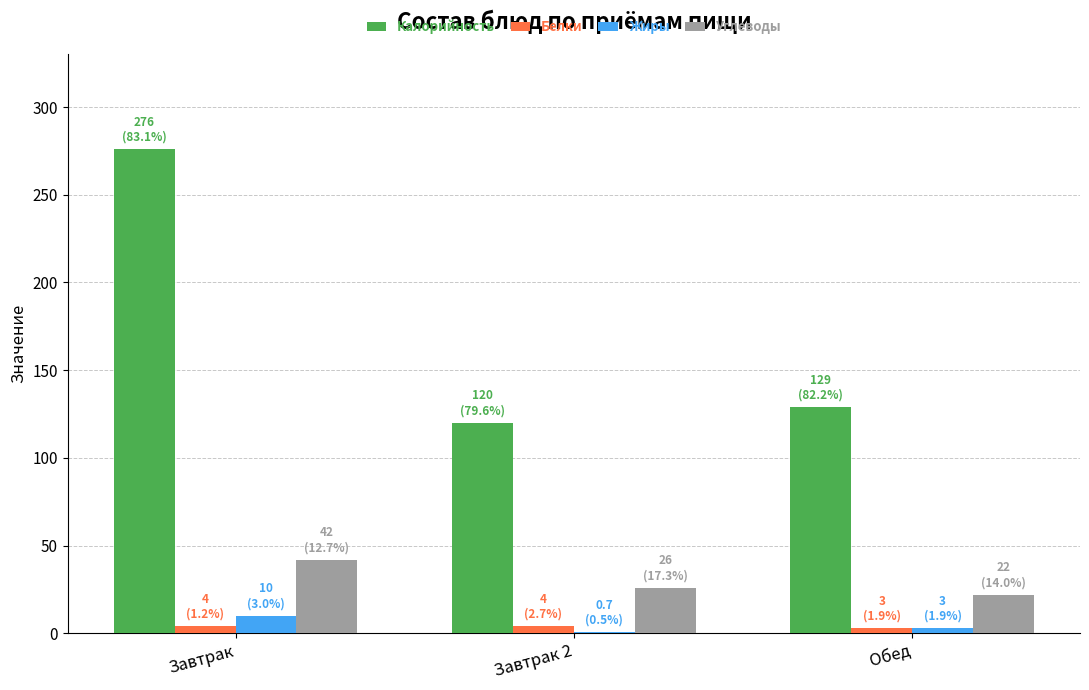

Are the bars horizontal?

No